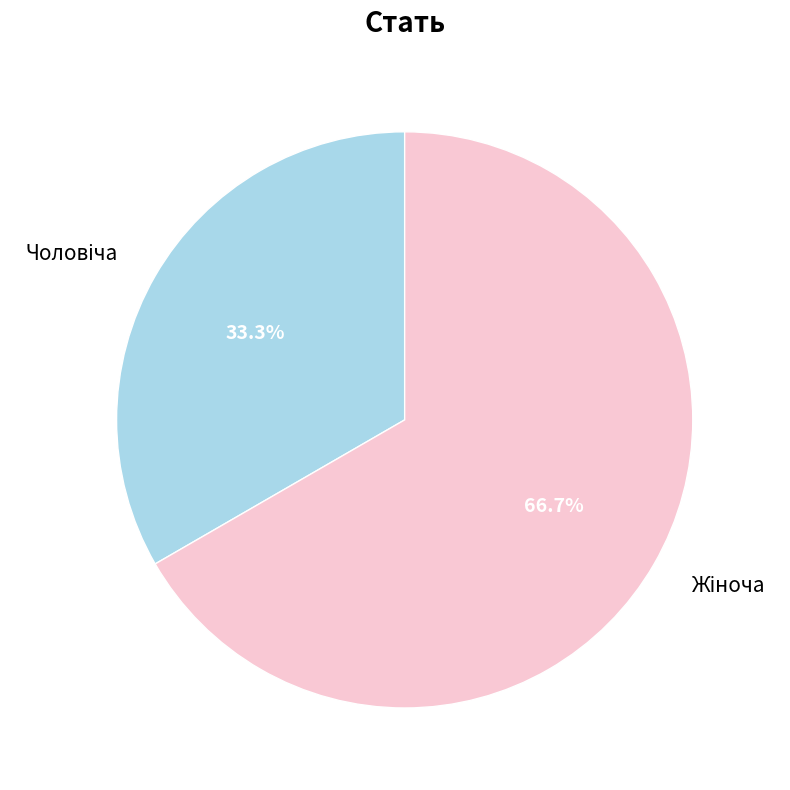

Count the number of slices in the pie.

2